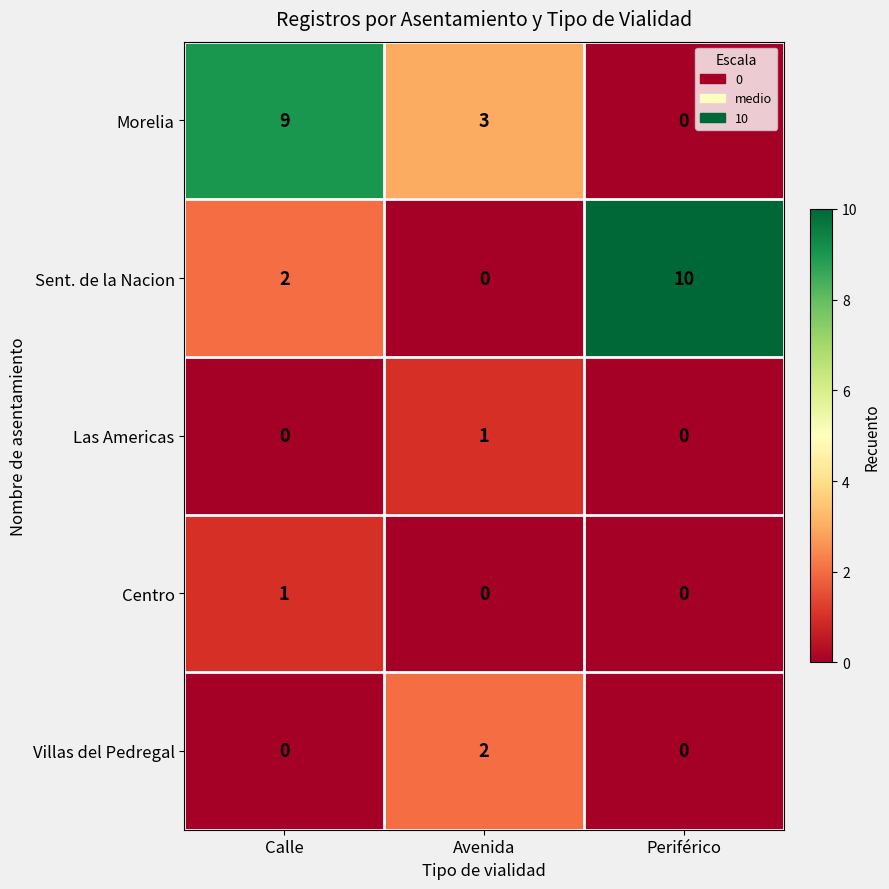

What is the total value across all series at Periférico?

10